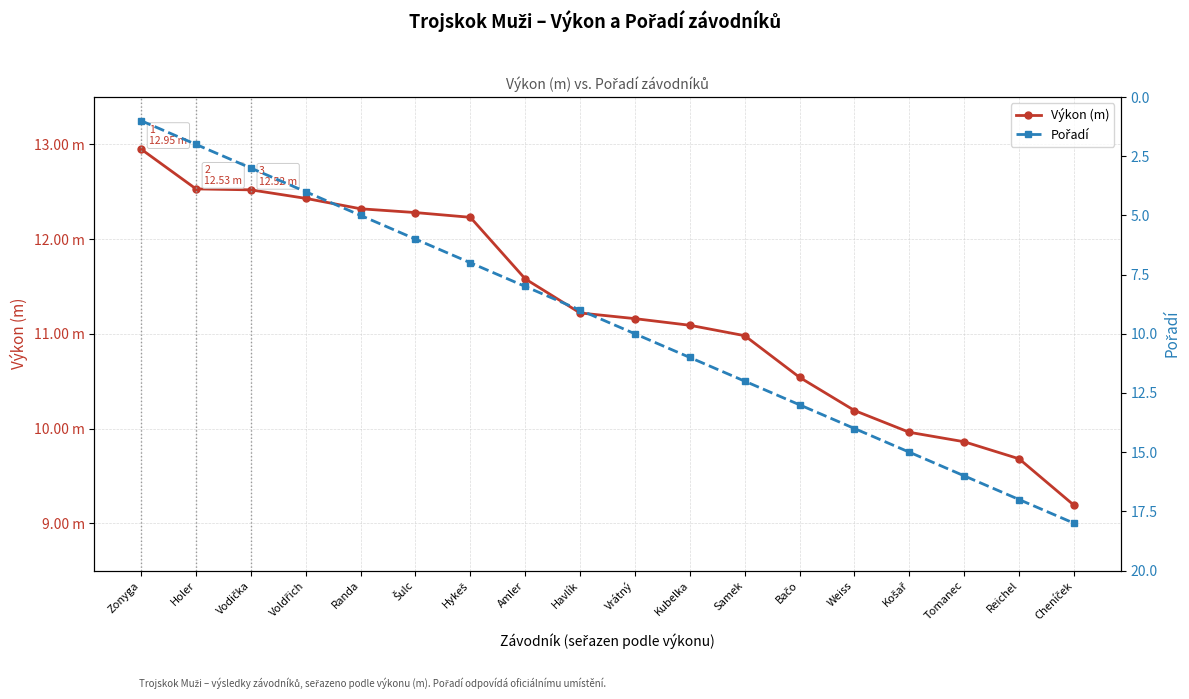

Where do Výkon (m) and Pořadí first cross each other?

Kubelka and Samek